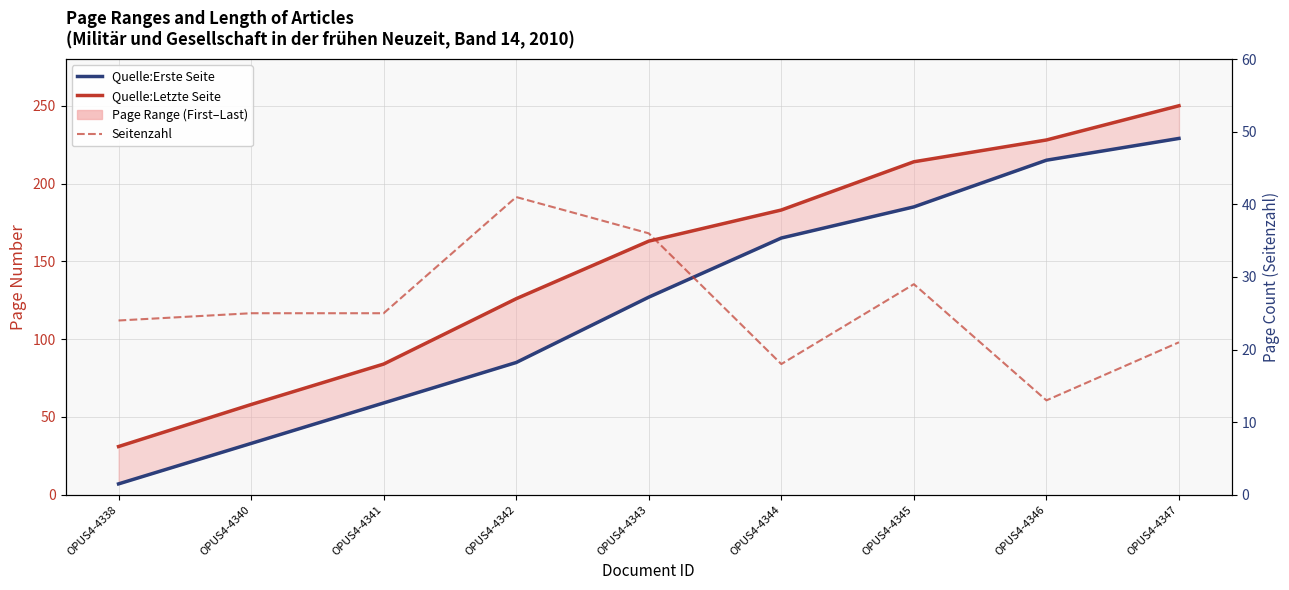

How many Seitenzahl values are between 21 and 29?

5